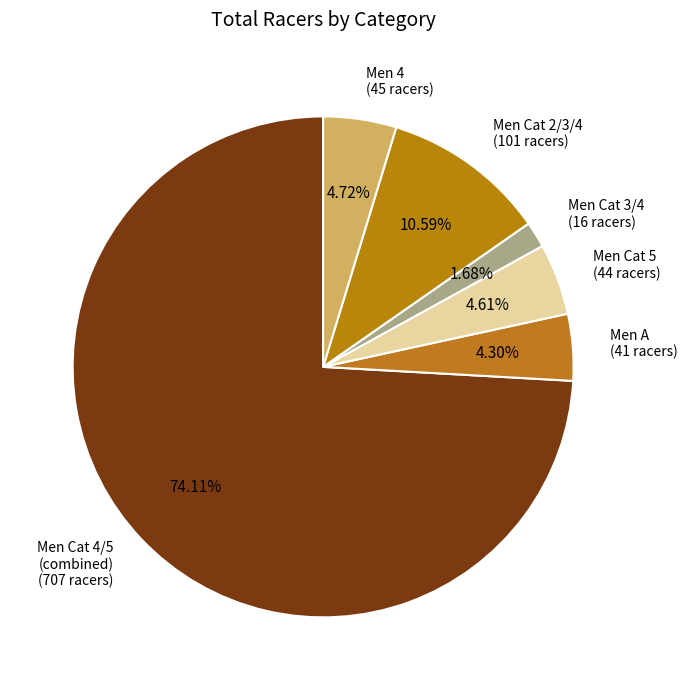

Is there any slice that represents more than half of the pie?

Yes